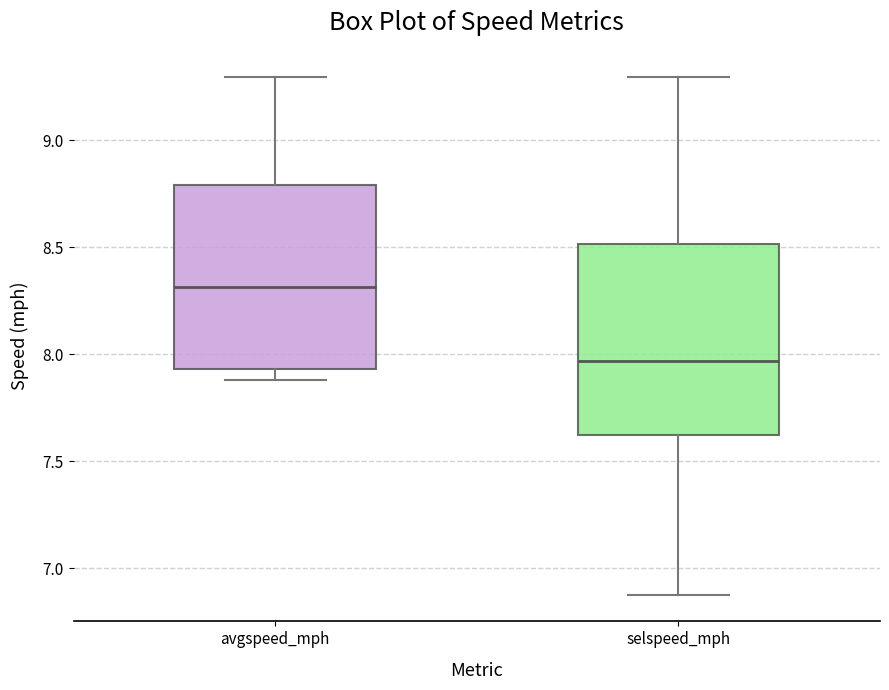

Which box has the lowest median line?

selspeed_mph